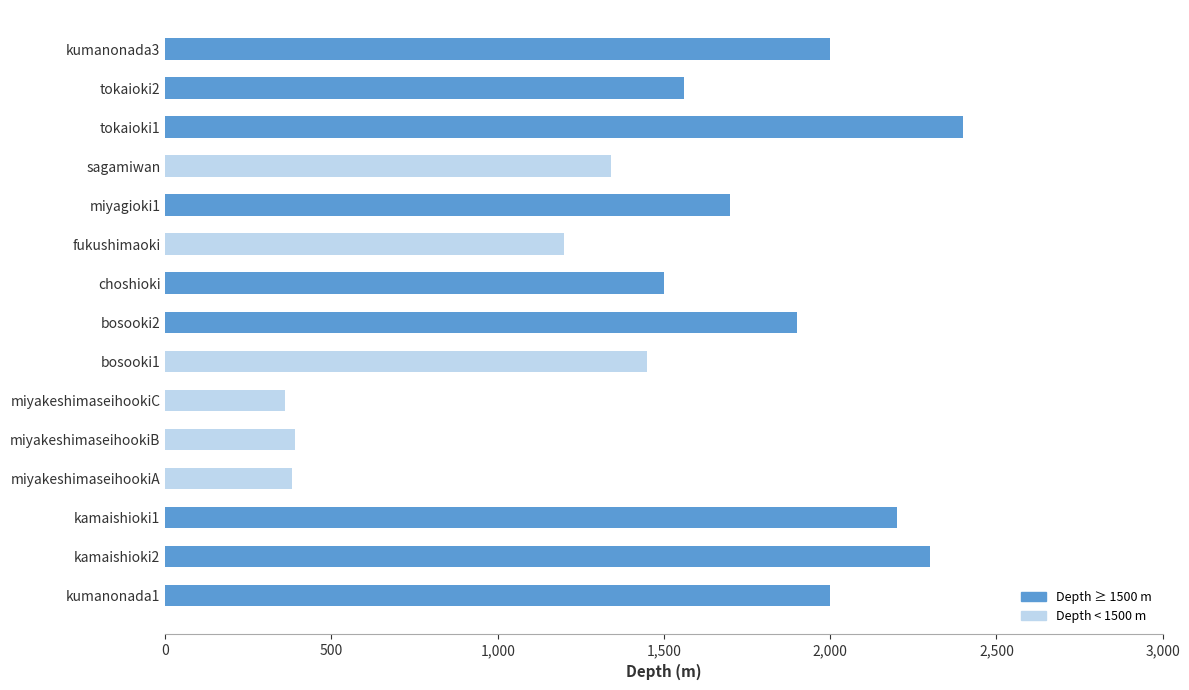

The chart shows a value of 612 at choshioki. True or false?

False